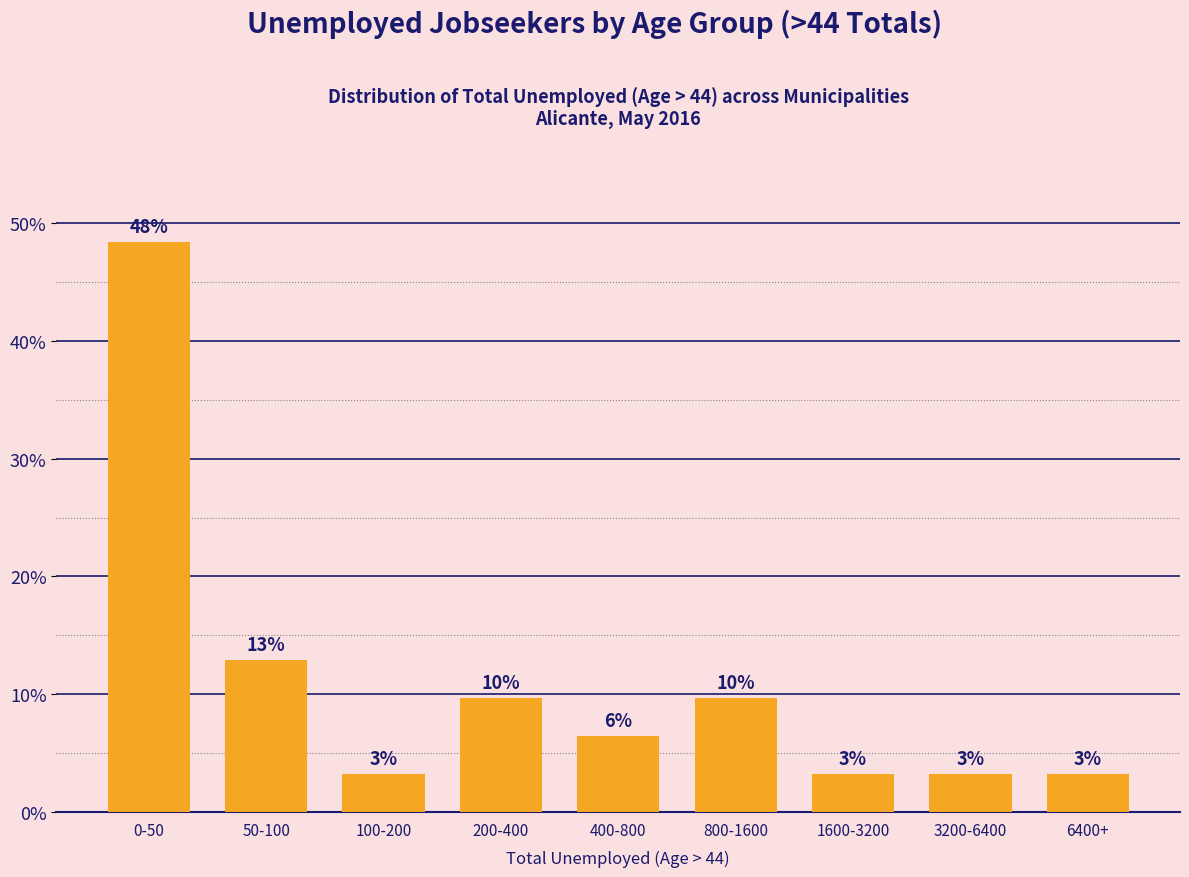

How many bars are there in total?

9